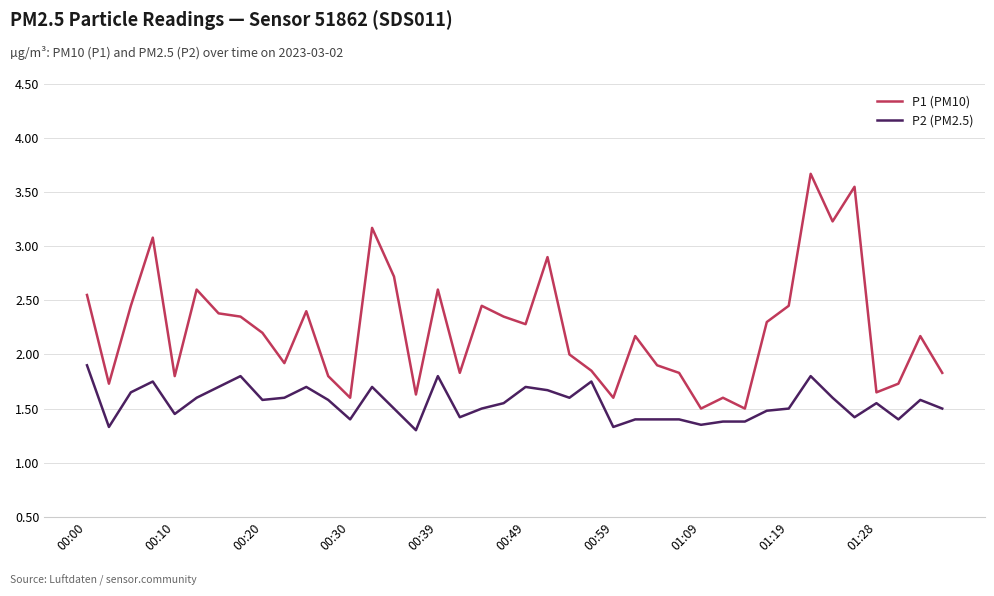

Which series has the largest range (max minus min)?

P1 (PM10)